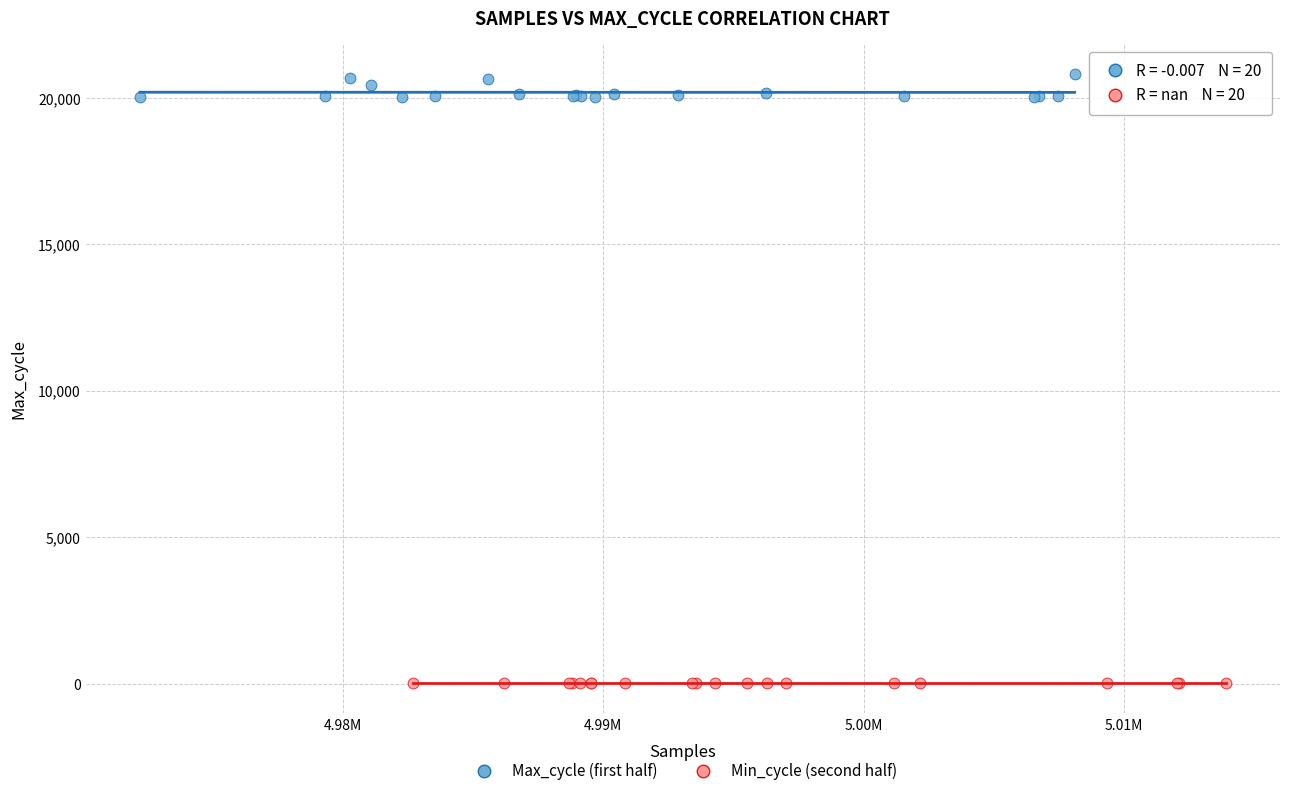

What are all the series names shown in the legend?

Max_cycle (first half), Min_cycle (second half)